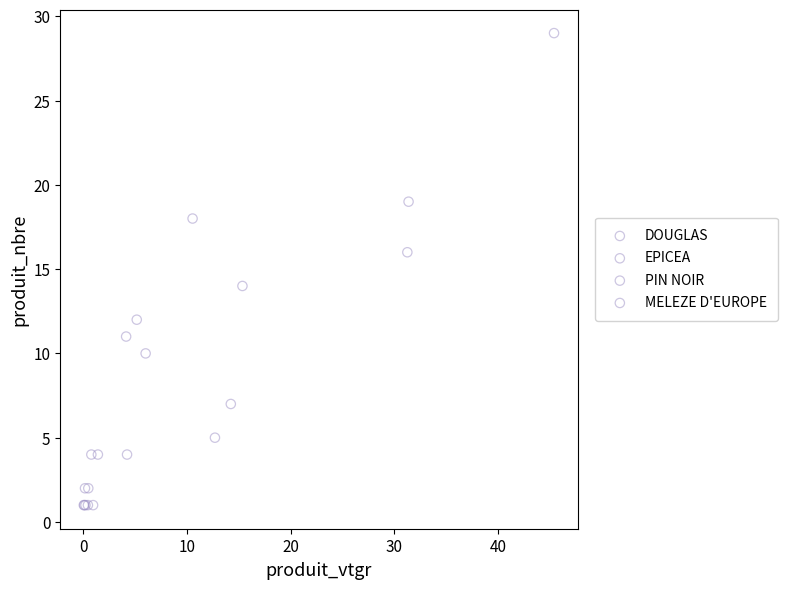

Which series reaches the maximum Y coordinate?

MELEZE D'EUROPE